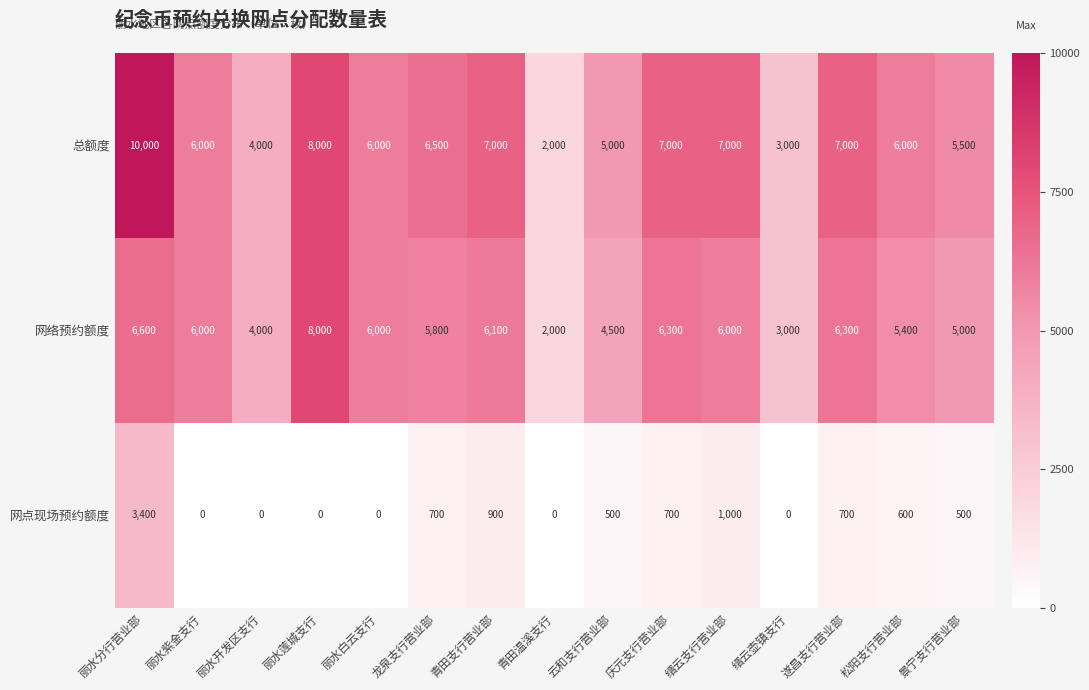

What is the average value of the 网点现场预约额度 series?

600